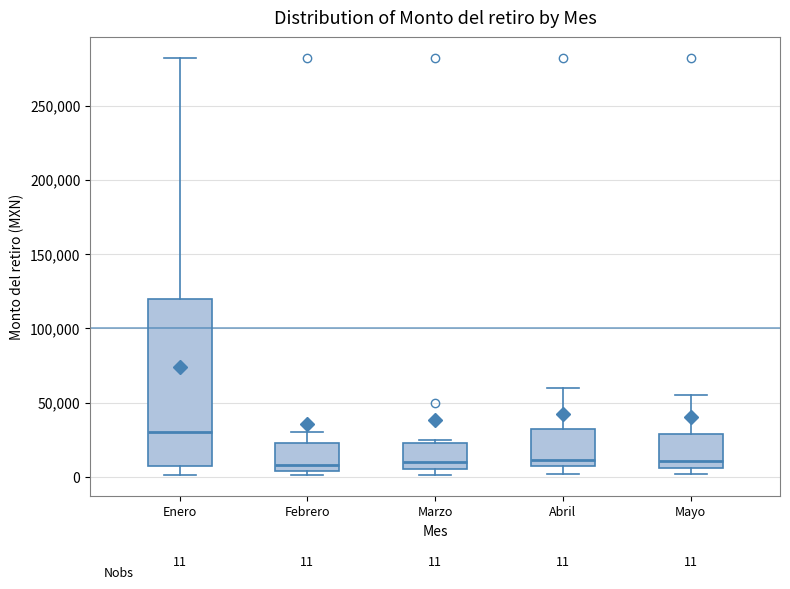

Which box has the highest median line?

Enero